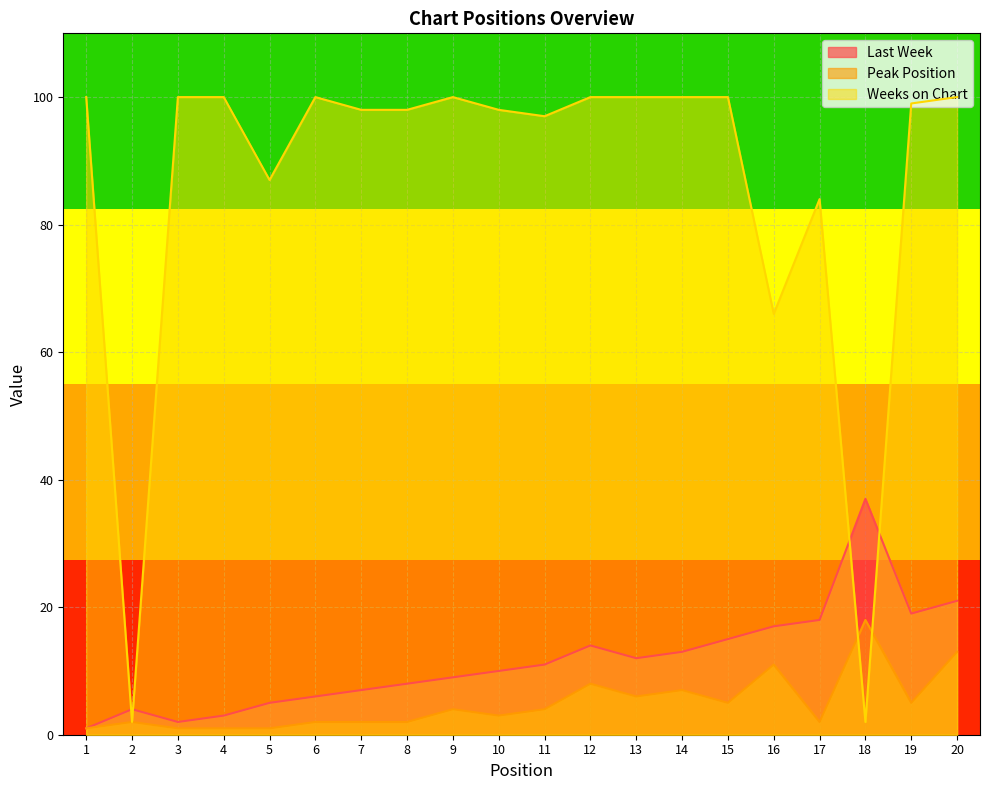

How many lines are shown in the chart?

3